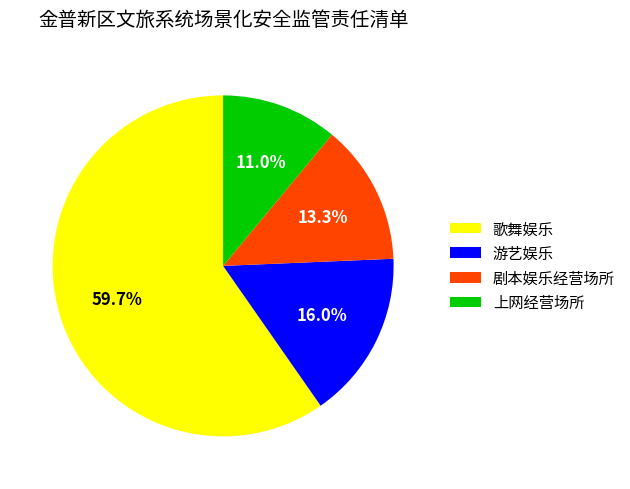

Approximately how many times larger is the value at 歌舞娱乐 compared to 上网经营场所?

5.4